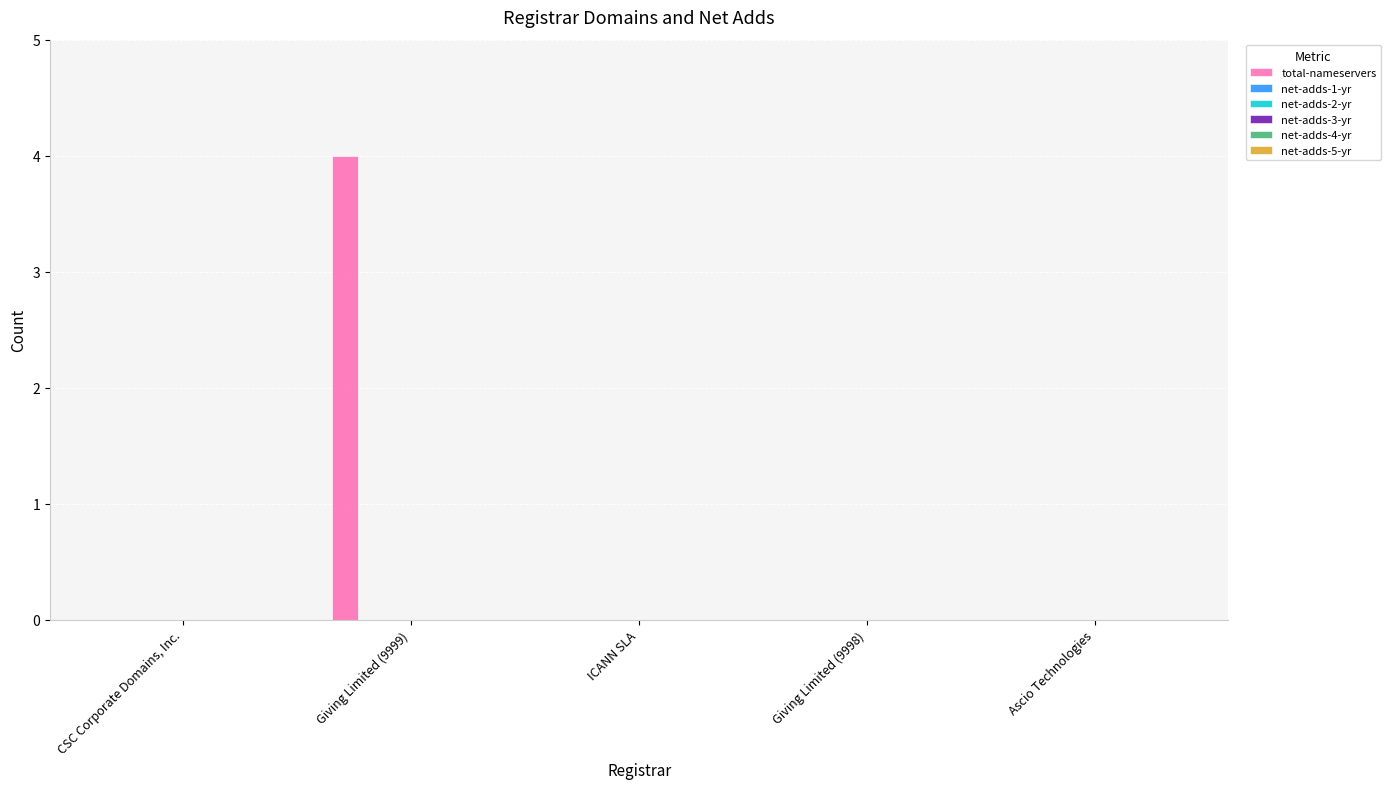

What is the sum of all values?

4